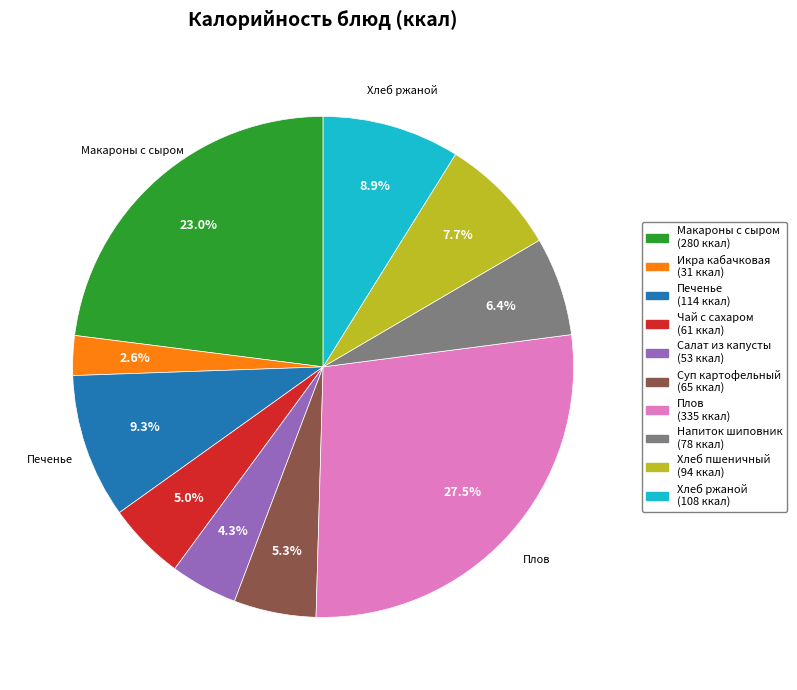

Does any single category account for the majority?

No